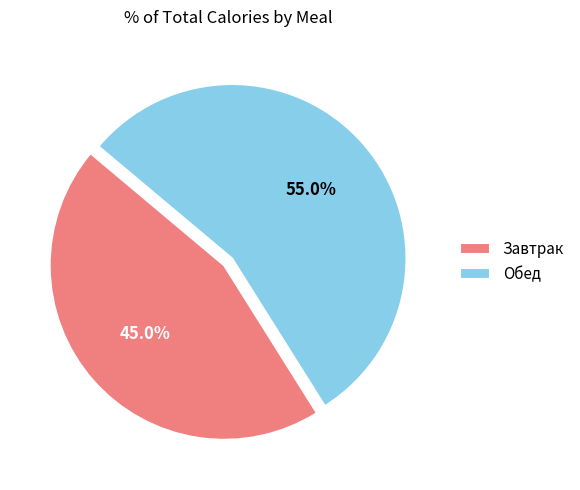

Rank the categories by value from highest to lowest.

Обед, Завтрак